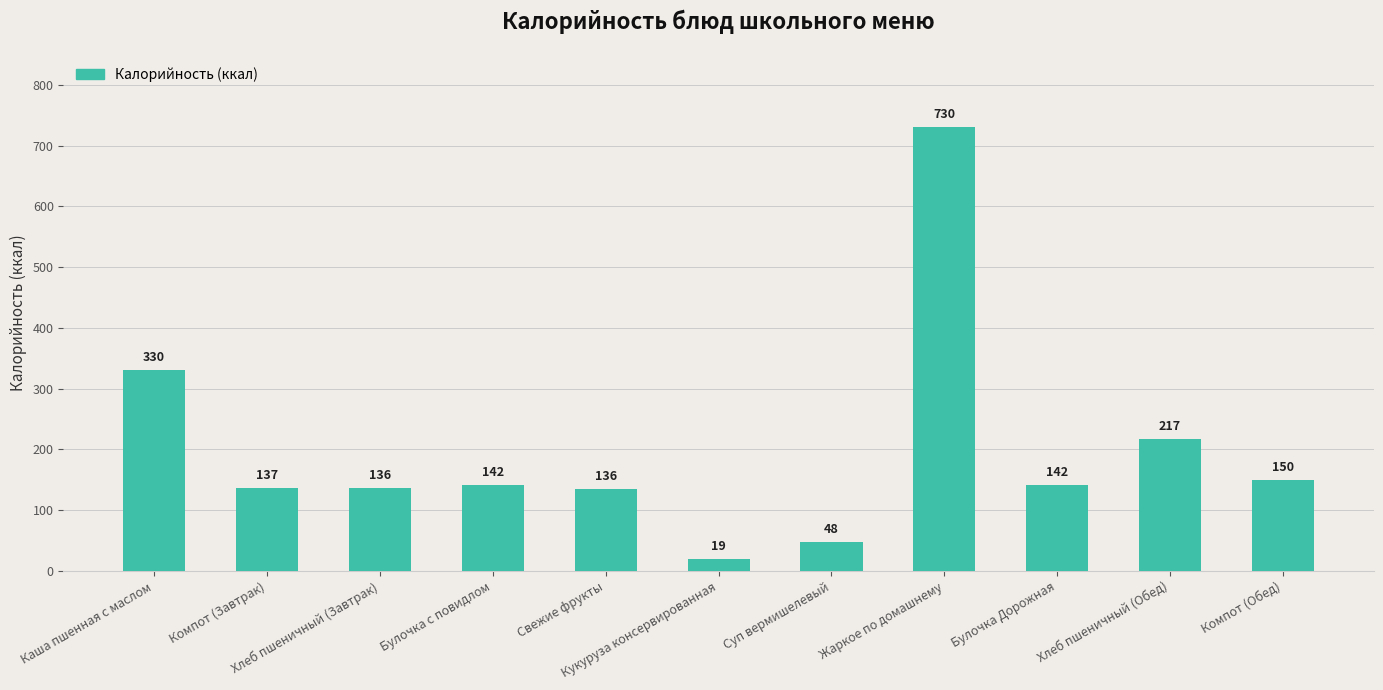

What is the sum of all values?

2186.7